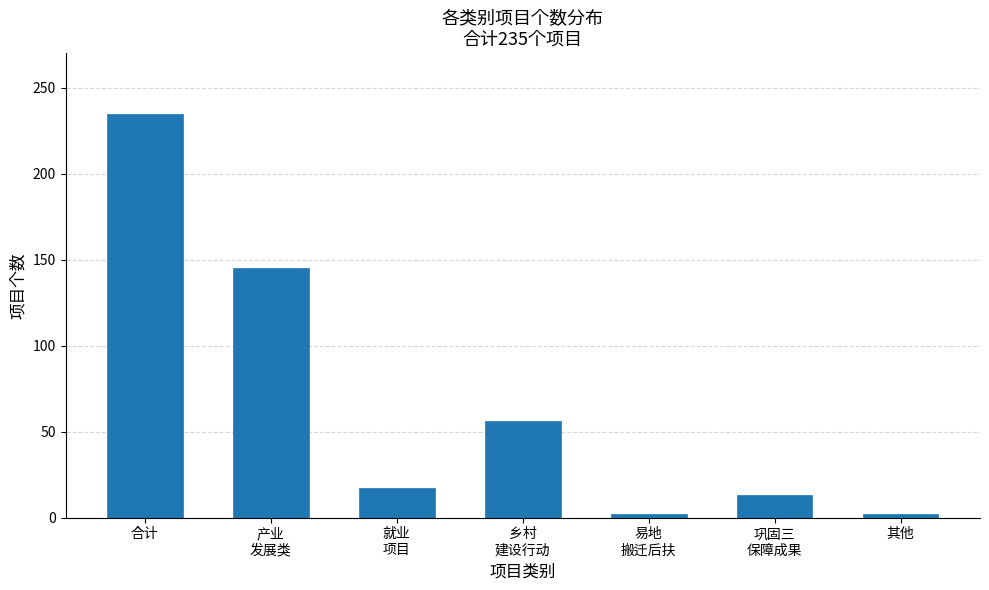

Reading right to left, list all the values displayed in this chart.

2	13	2	56	17	145	235